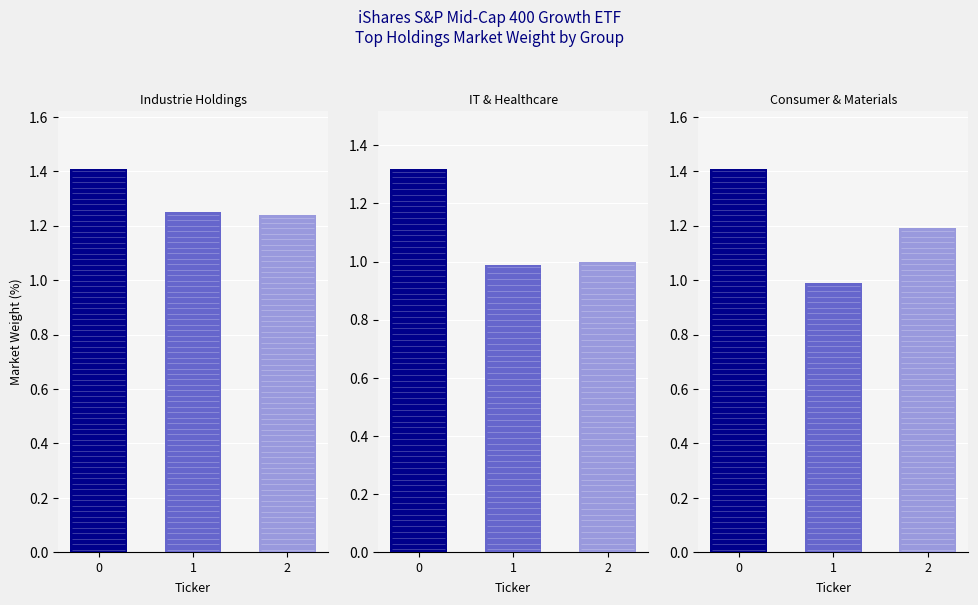

Which category has the lowest value in the IT & Healthcare series?

1